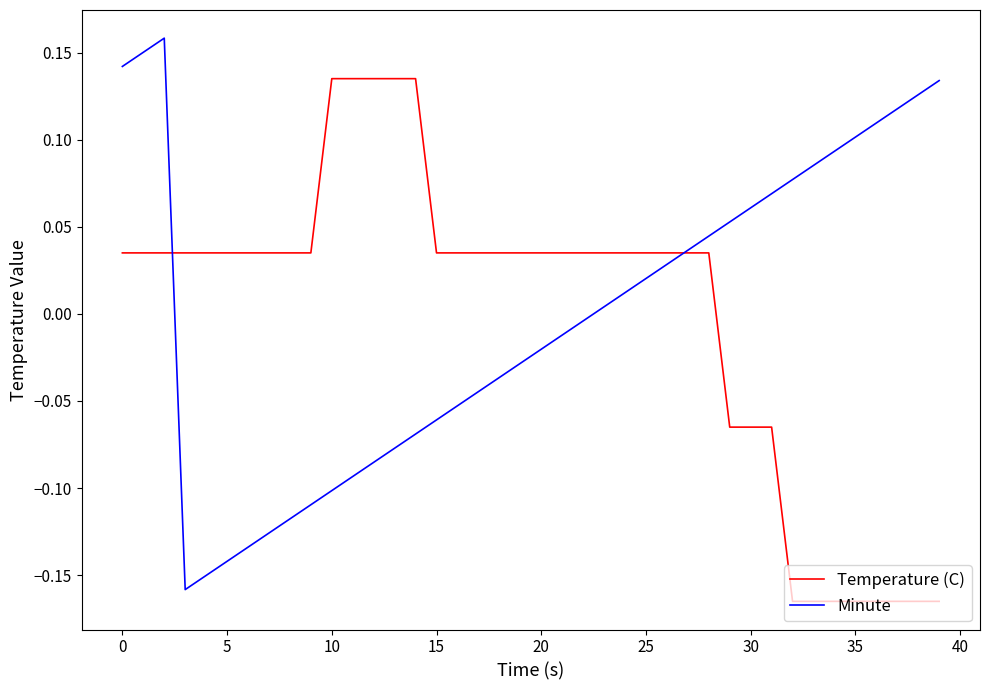

Rank the series by their maximum value, from highest to lowest.

Minute, Temperature (C)